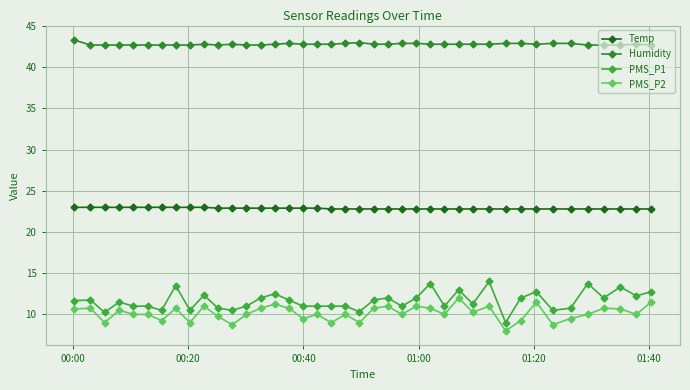

How many lines are shown in the chart?

4